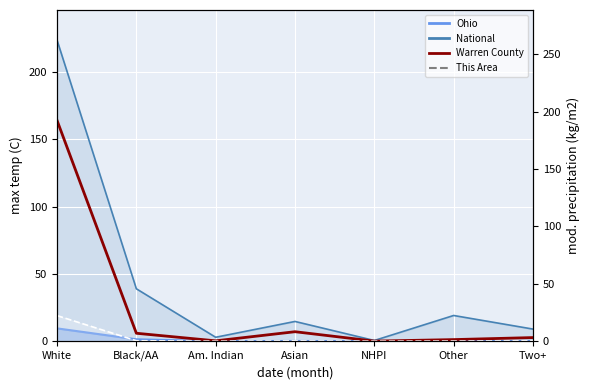

At which category does Warren County reach its first local peak?

Asian